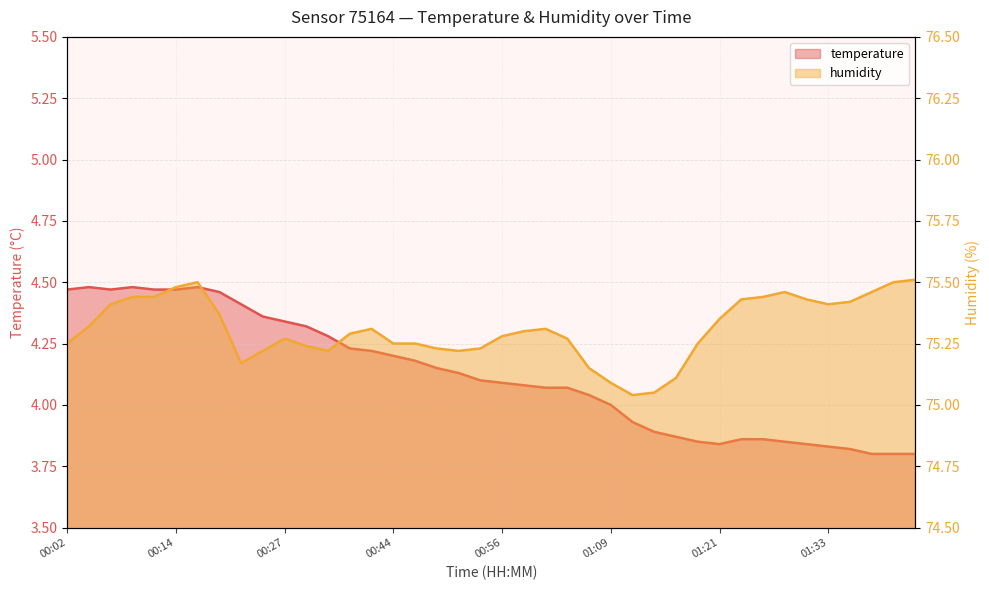

Reading right to left, list all the values displayed in this chart.

temperature: 3.8	3.8	3.8	3.8	3.8	3.8	3.9	3.9	3.9	3.8	3.9	3.9	3.9	3.9	4.0	4.0	4.1	4.1	4.1	4.1	4.1	4.1	4.2	4.2	4.2	4.2	4.2	4.3	4.3	4.3	4.4	4.4	4.5	4.5	4.5	4.5	4.5	4.5	4.5	4.5
humidity: 75.5	75.5	75.5	75.4	75.4	75.4	75.5	75.4	75.4	75.3	75.2	75.1	75.0	75.0	75.1	75.2	75.3	75.3	75.3	75.3	75.2	75.2	75.2	75.2	75.2	75.3	75.3	75.2	75.2	75.3	75.2	75.2	75.4	75.5	75.5	75.4	75.4	75.4	75.3	75.2